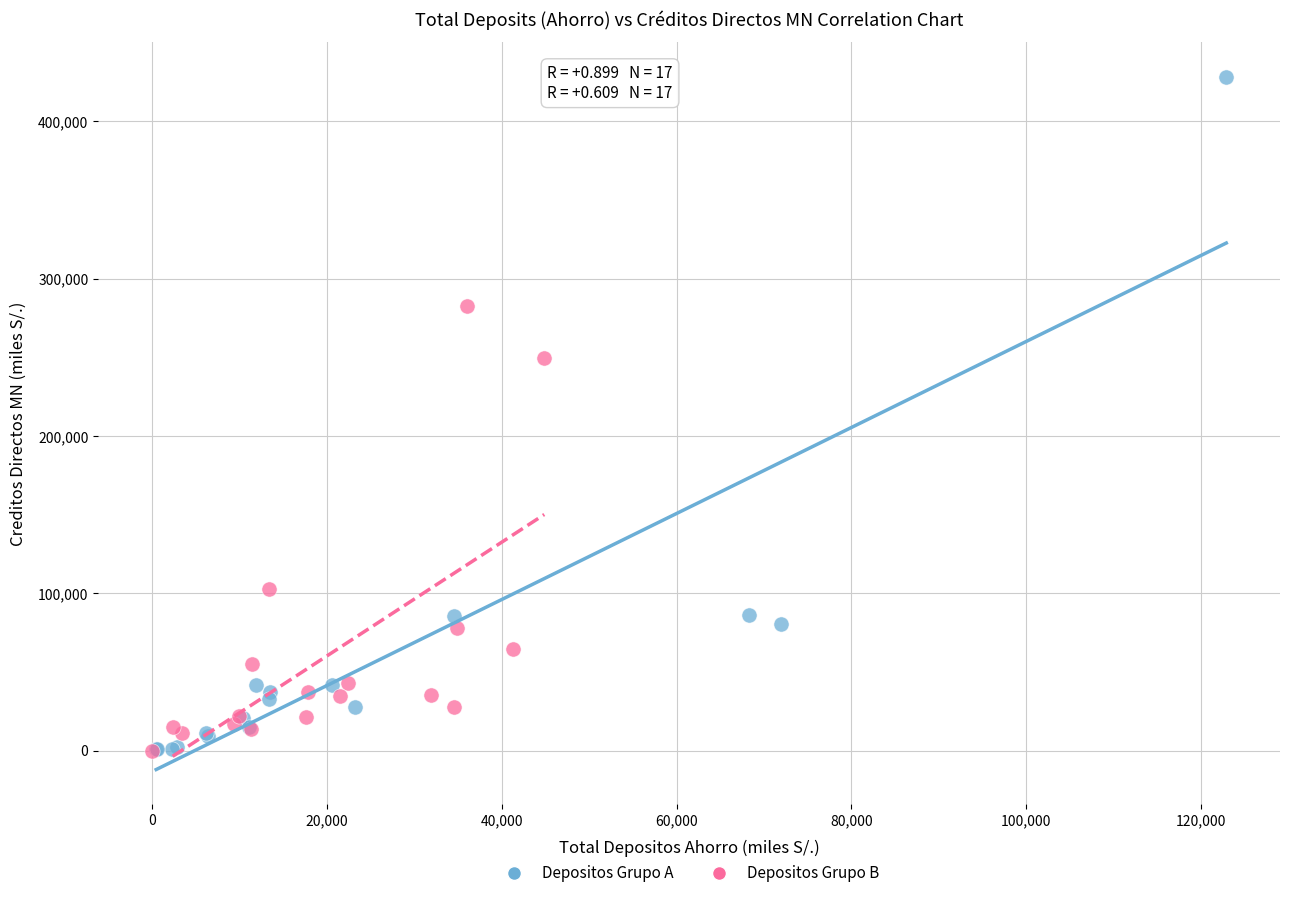

Which series has the widest spread of Y values?

Depositos Grupo A